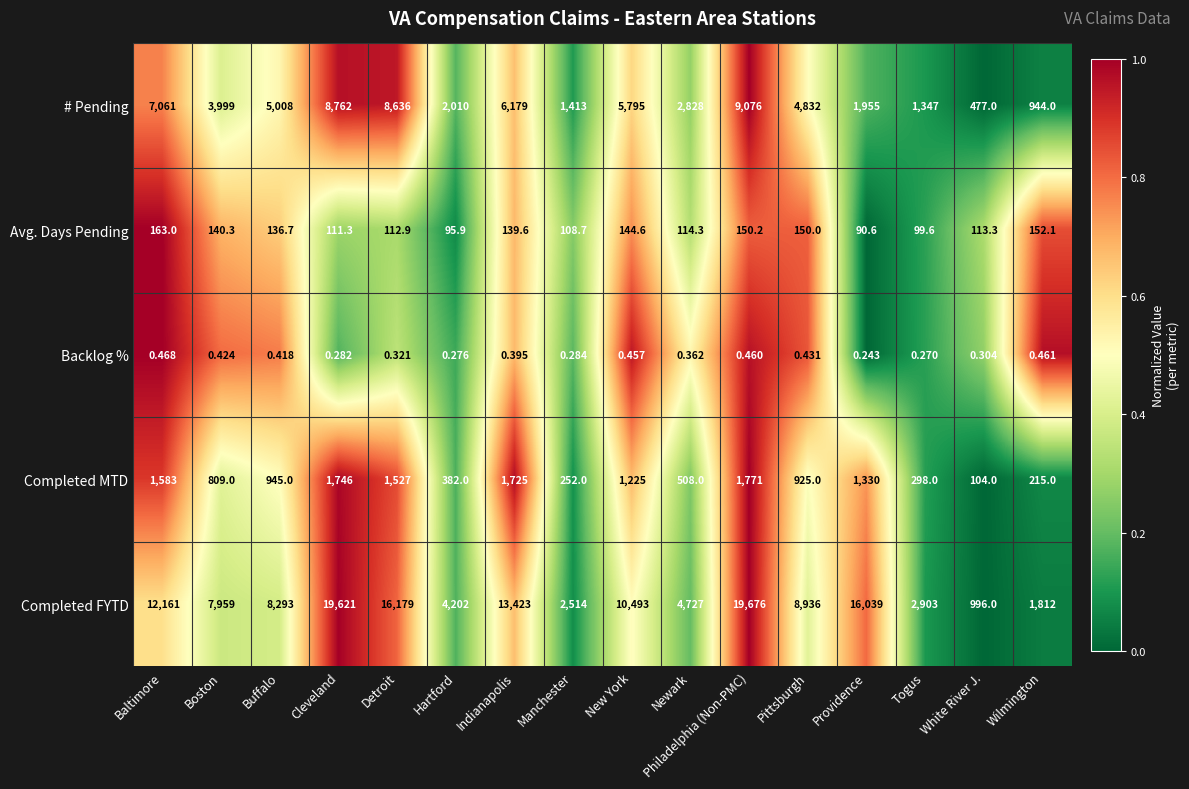

Where is Backlog % nearest to the value 0?

Providence